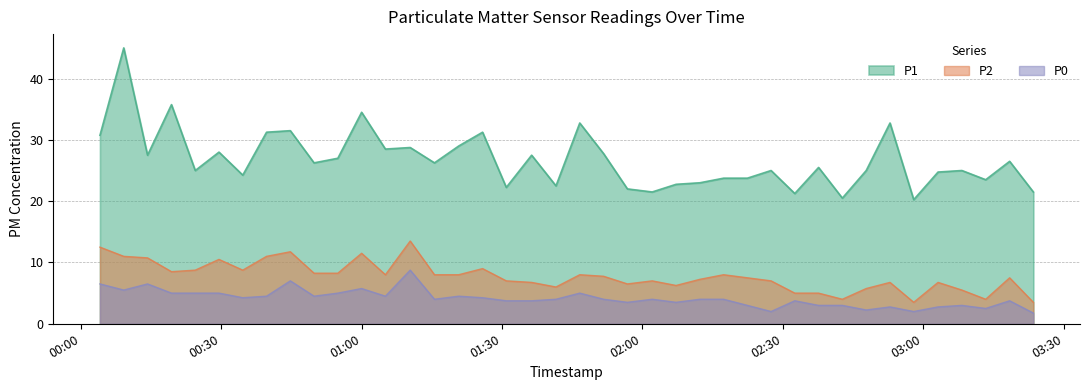

At 2023-04-06T00:54:54, list the series in order from largest to smallest.

P1, P2, P0